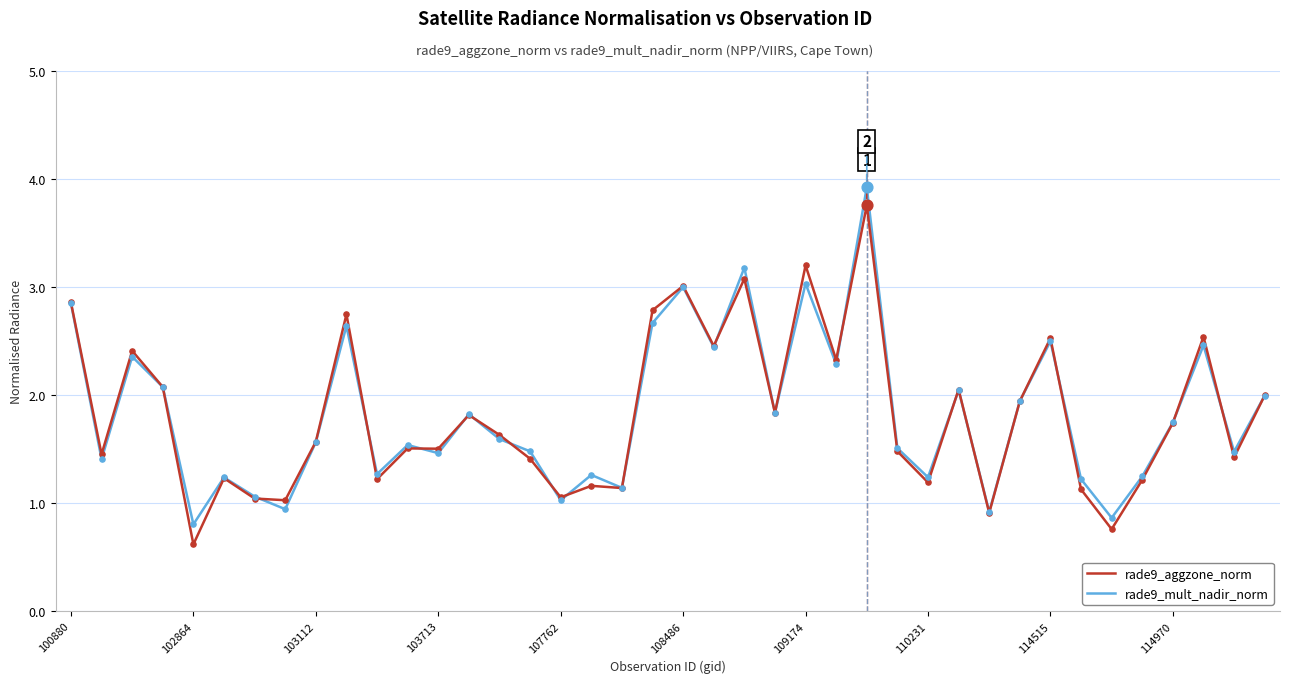

What is the lowest value of the rade9_aggzone_norm series?

0.6